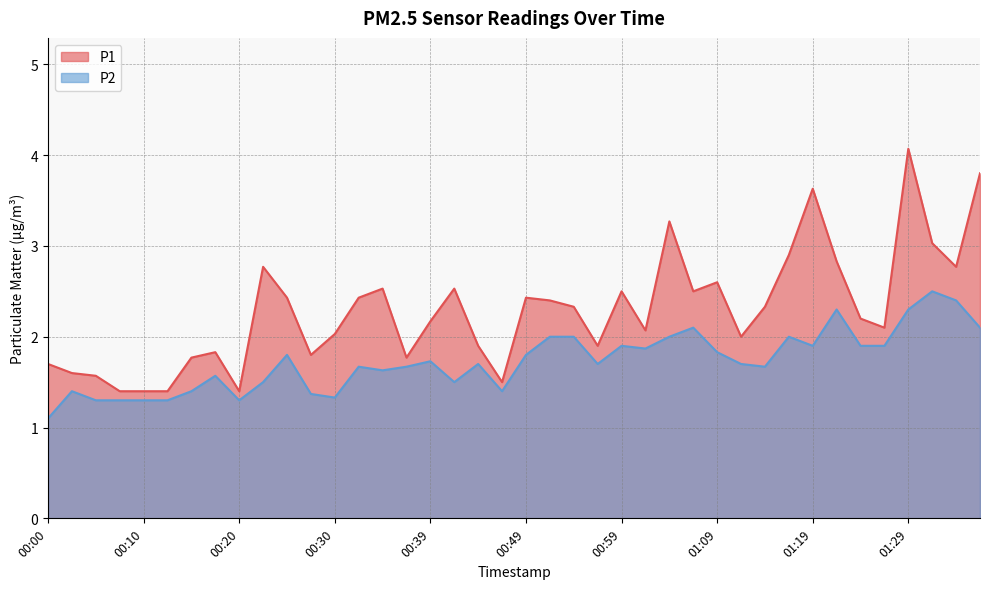

List the labels in order of P2 value, smallest first.

00:00, 00:05, 00:08, 00:10, 00:12, 00:20, 00:30, 00:27, 00:03, 00:15, 00:47, 00:22, 00:42, 00:17, 00:35, 00:32, 00:37, 01:14, 00:44, 00:57, 01:11, 00:39, 00:25, 00:49, 01:09, 01:02, 00:59, 01:19, 01:24, 01:26, 00:52, 00:54, 01:04, 01:16, 01:06, 01:36, 01:21, 01:29, 01:33, 01:31